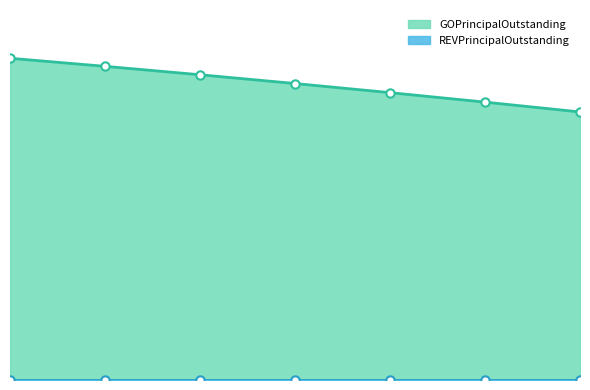

Reading right to left, extract all data points from this chart.

2023=3820000	2022=3960000	2021=4095000	2020=4225000	2019=4350000	2018=4470000	2017=4585000